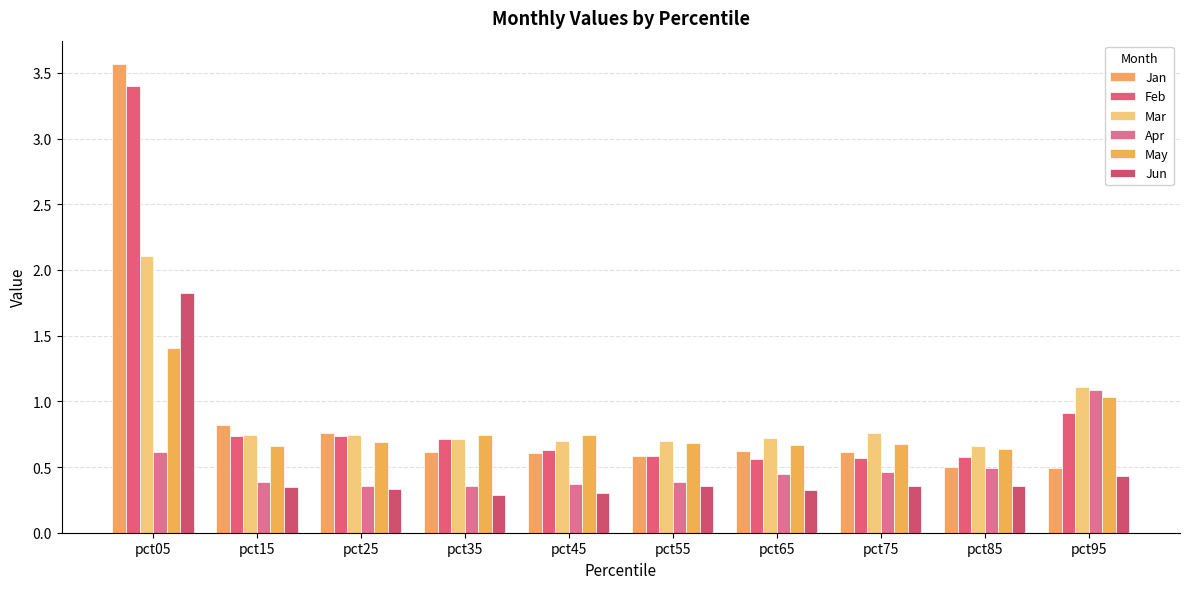

Which series has the largest total across all categories?

Feb